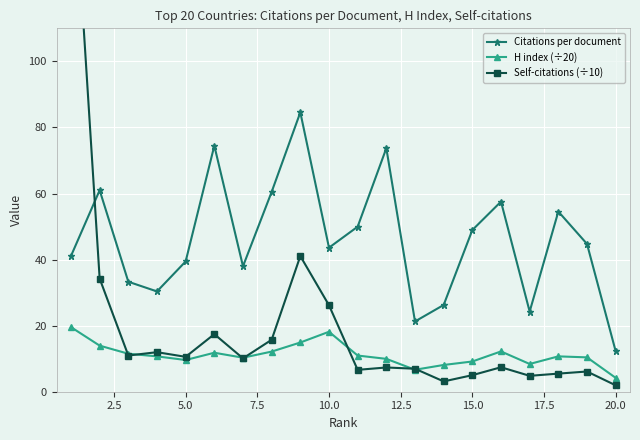

At which label does H index (÷20) reach its minimum?

20.0